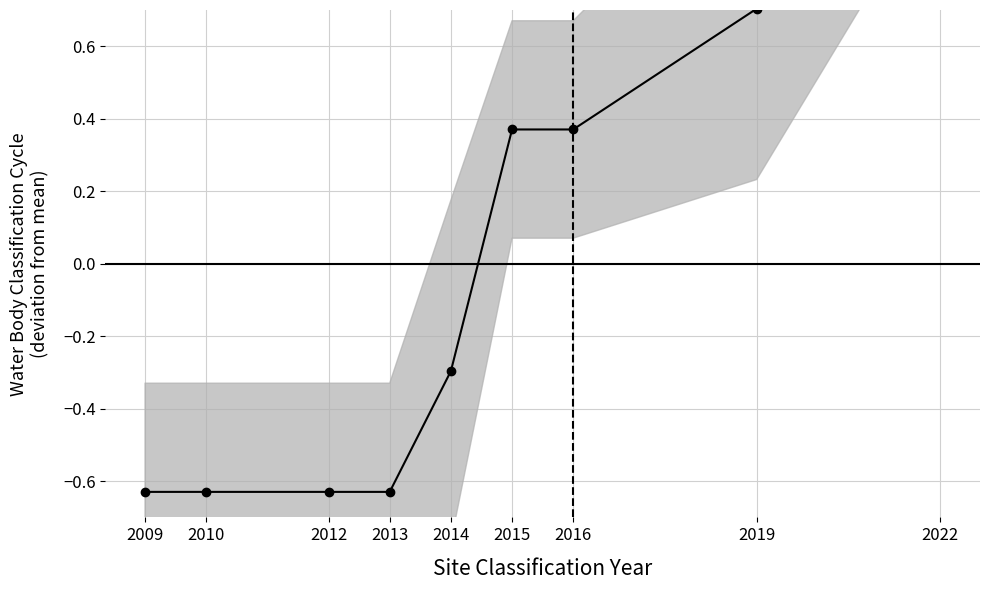

How many data points does each series have?

9